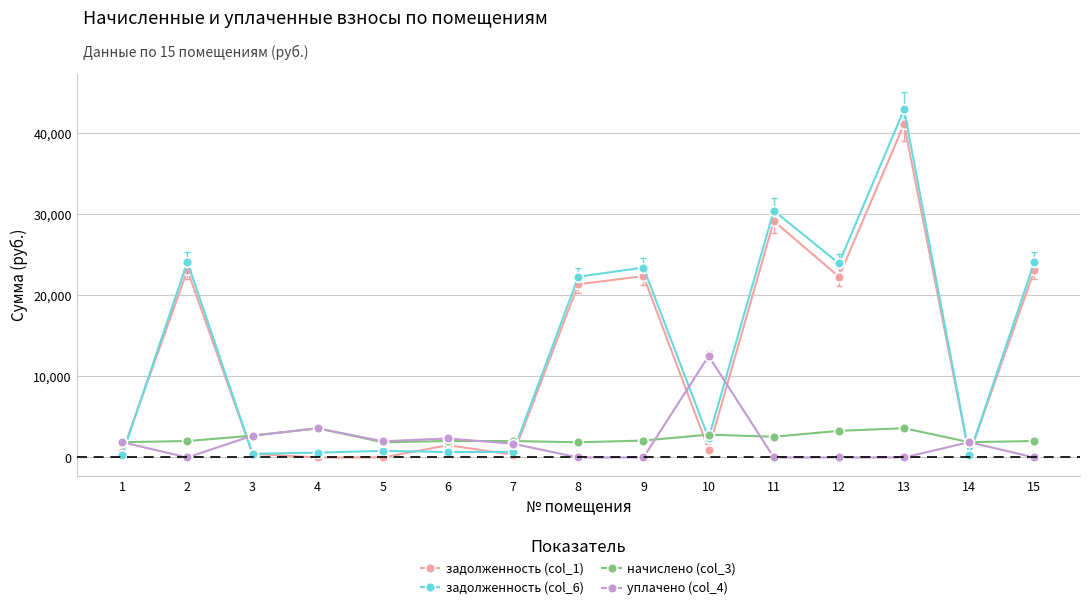

At which category is the sum across all series the highest?

13